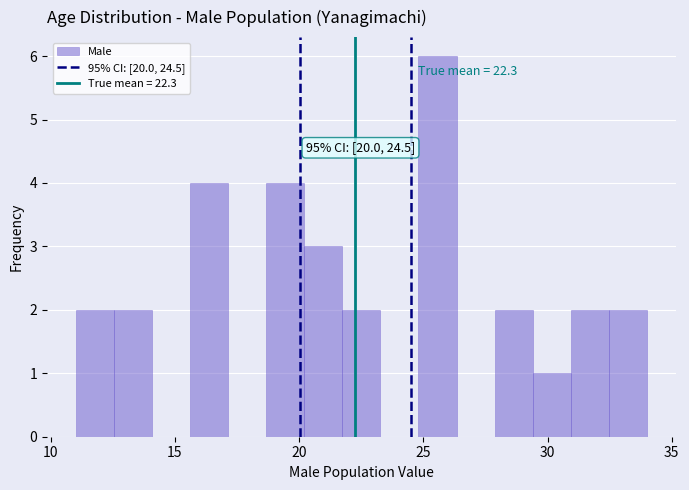

Around what value on the x-axis is the tallest bar? Give the approximate position of its centre, as read against the axis.

25.5